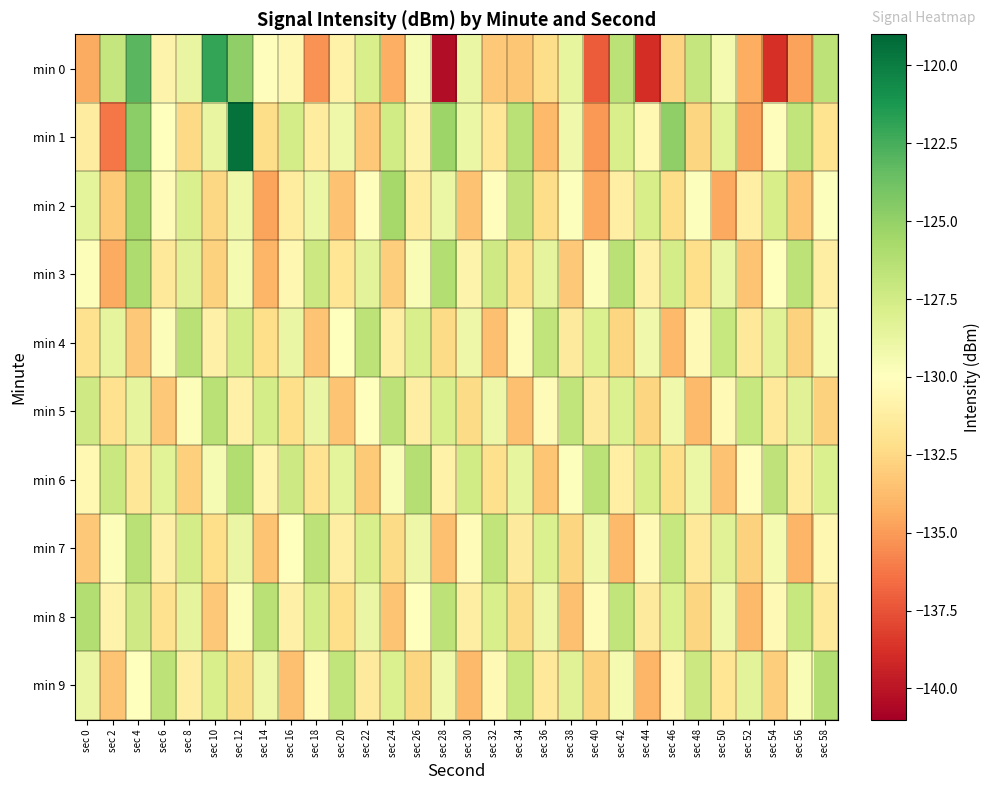

Which has a higher value, sec 30 or sec 34?

sec 30